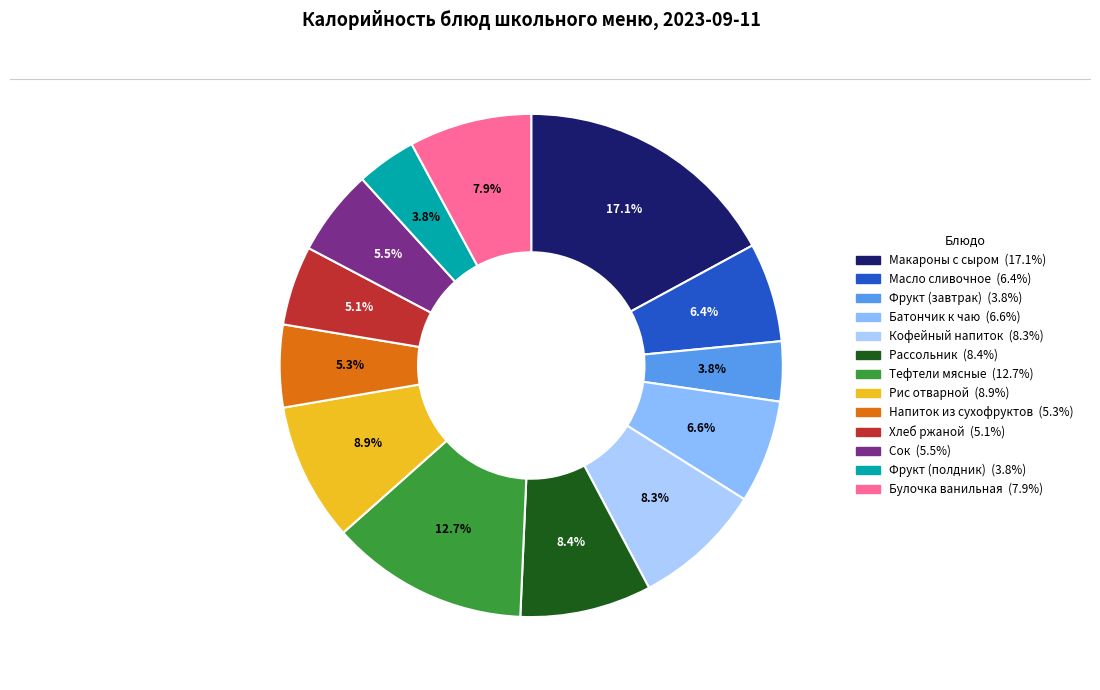

Is Булочка ванильная the majority of the pie?

No